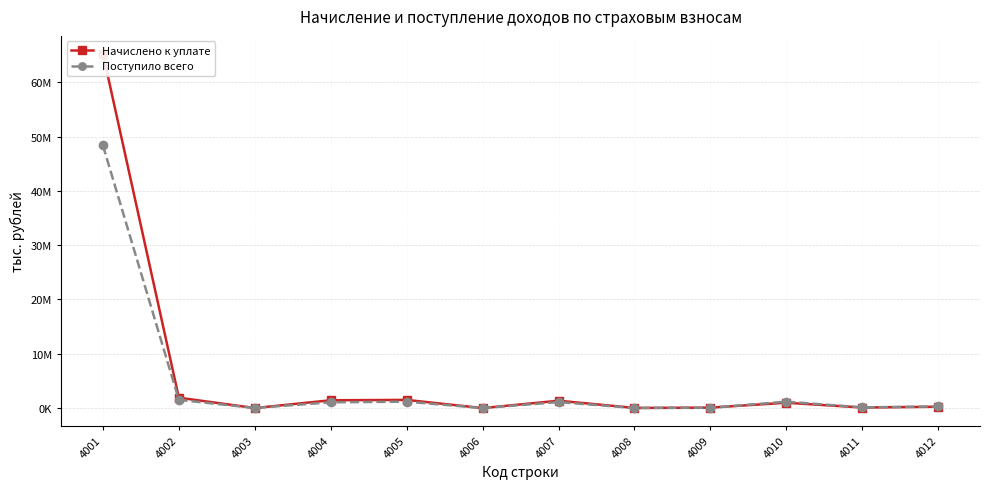

After their last crossing, which series has the higher values: Поступило всего or Начислено к уплате?

Поступило всего